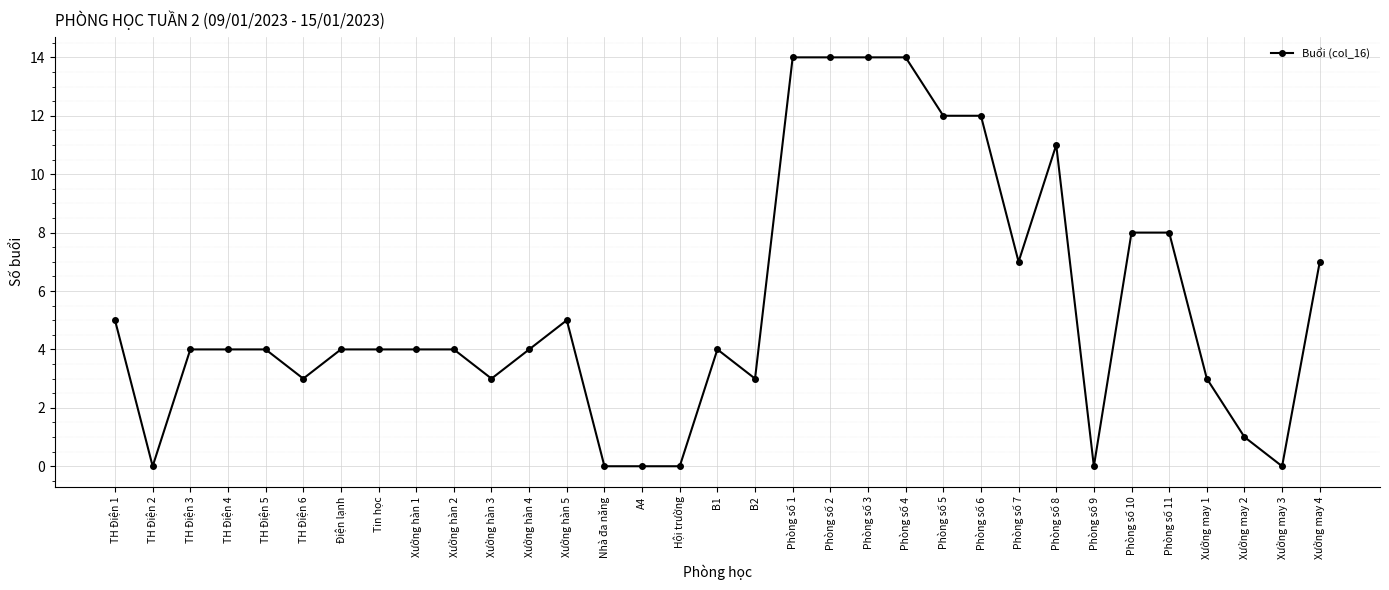

What is the maximum value shown in the chart?

14